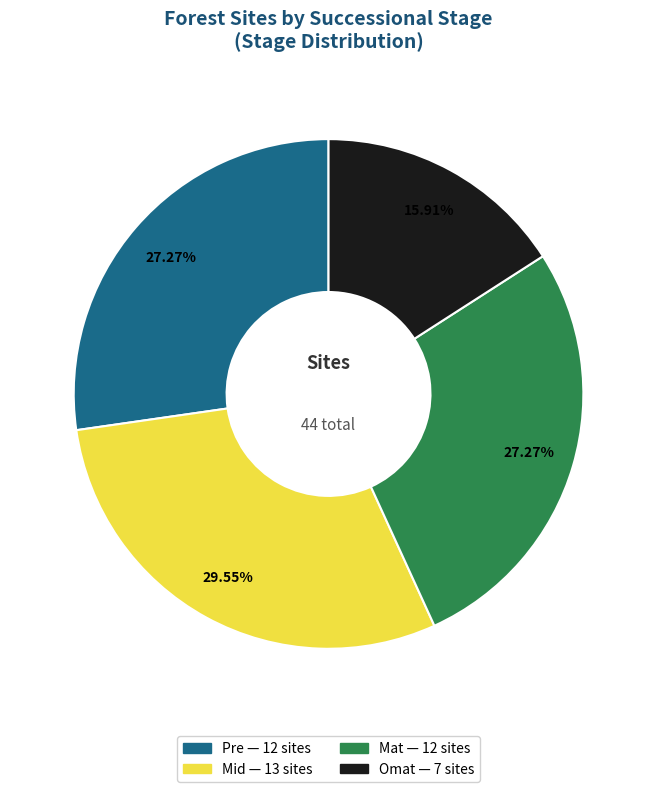

Which slice is the largest?

Mid